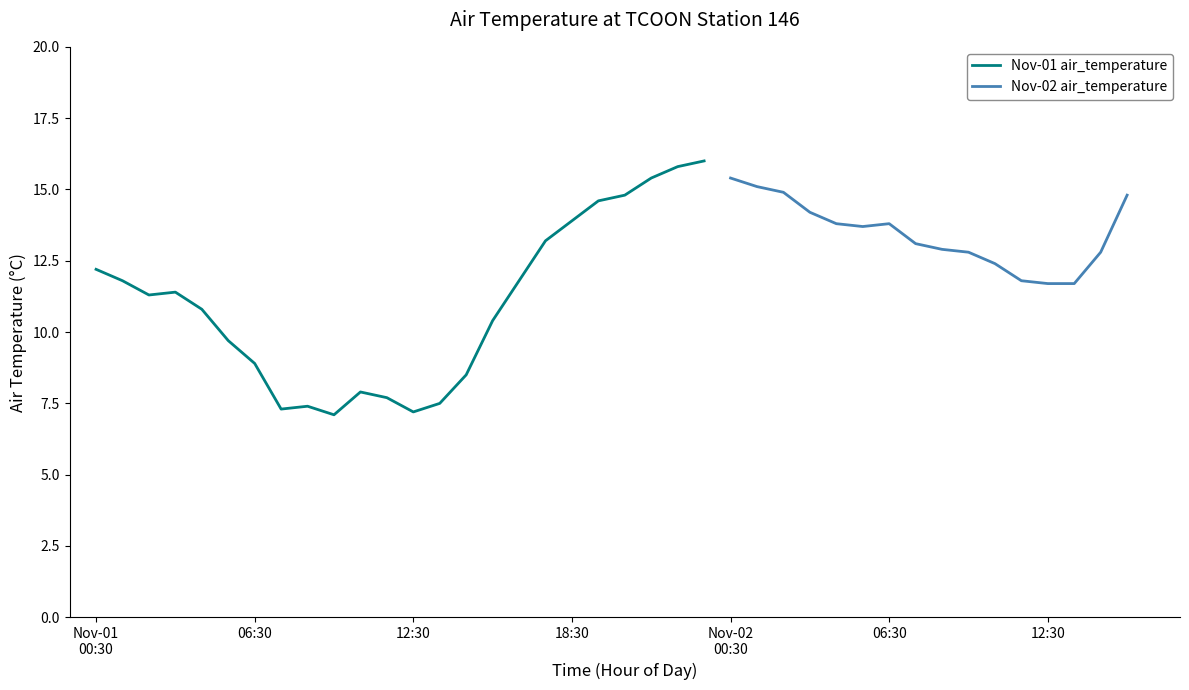

Does the chart display data point markers on the line(s)?

No